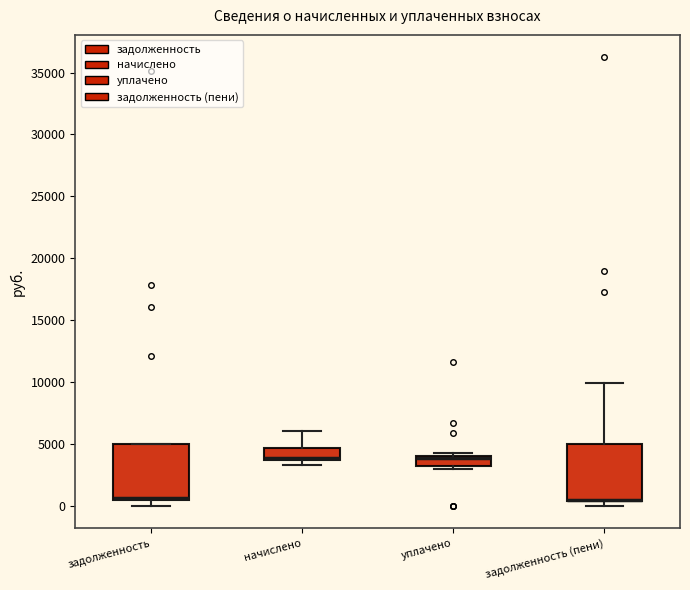

Reading left to right, transcribe this box plot: for each box, give where its median line is, the range the box spans, and where its two whiskers end, as read against the y-axis. The values are not printed on the chart, so give them approximately, as read against the axis.

задолженность: median 500 (just above the box's lower edge), box 500 to 5000, whiskers 0 to 5000
начислено: median 4000, box 3500 to 4500, whiskers 3500 (just below the box's lower edge) to 6000
уплачено: median 4000 (just below the box's upper edge), box 3000 to 4000, whiskers 3000 (just below the box's lower edge) to 4000 (just above the box's upper edge)
задолженность (пени): median 500 (drawn on the box's lower edge), box 500 to 5000, whiskers 0 to 10000